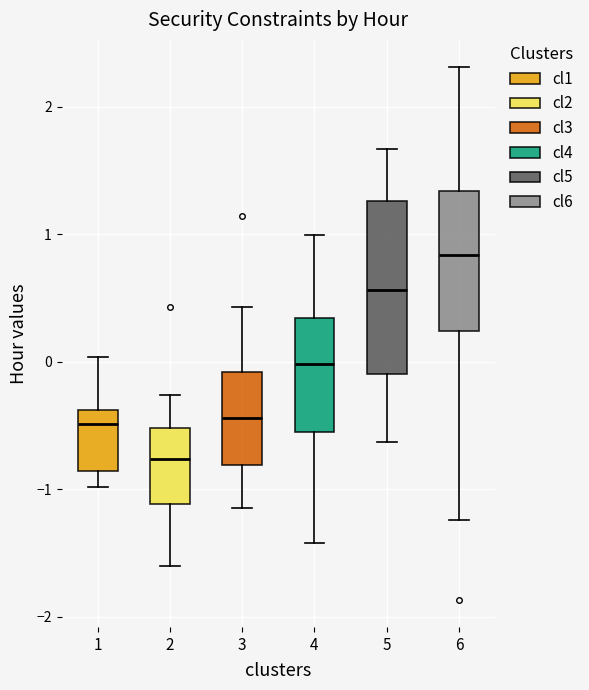

Which box has the highest median line?

6